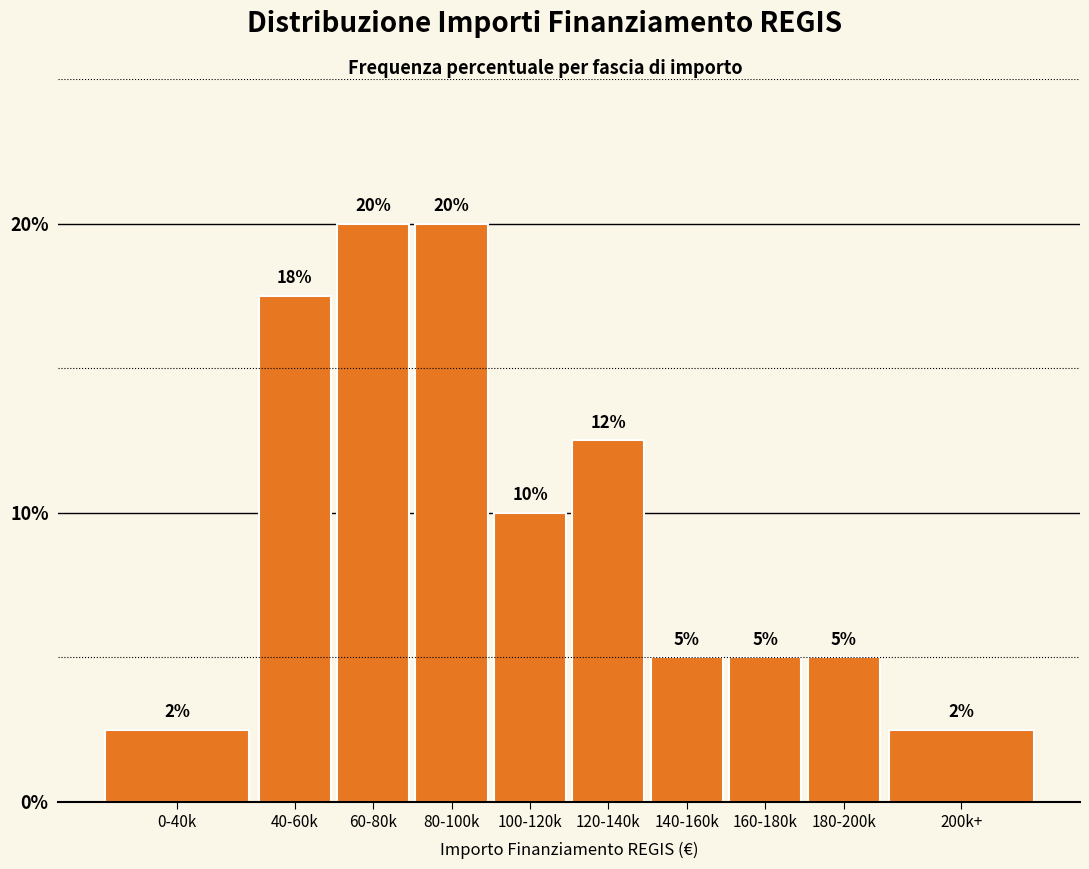

What position from the right is 100-120k?

6